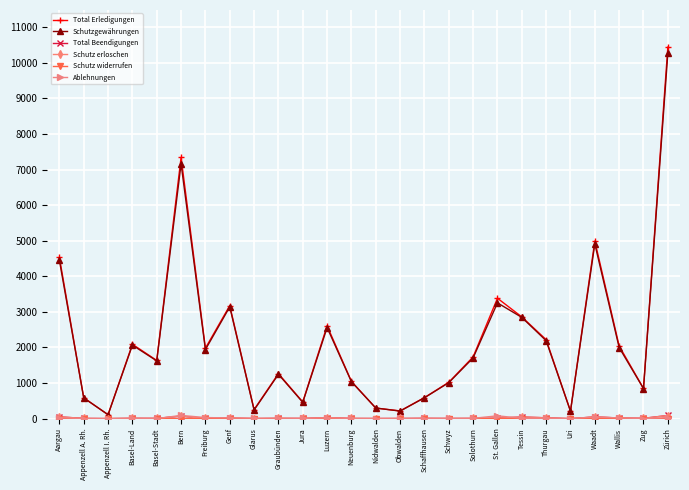

At which category does Schutzgewährungen reach its first local peak?

Basel-Land